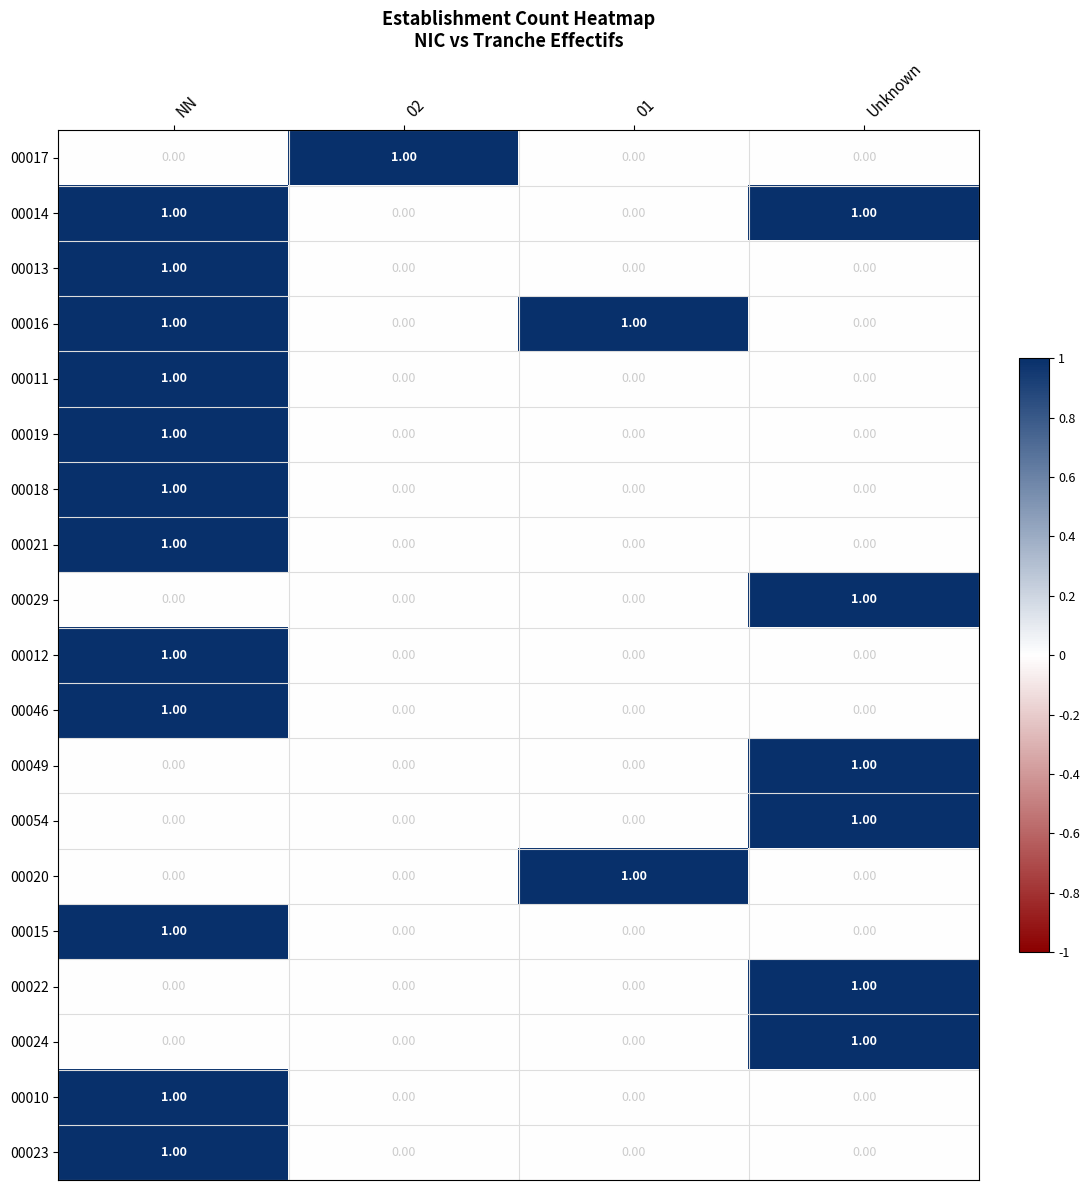

At which category is the sum across all series the highest?

NN